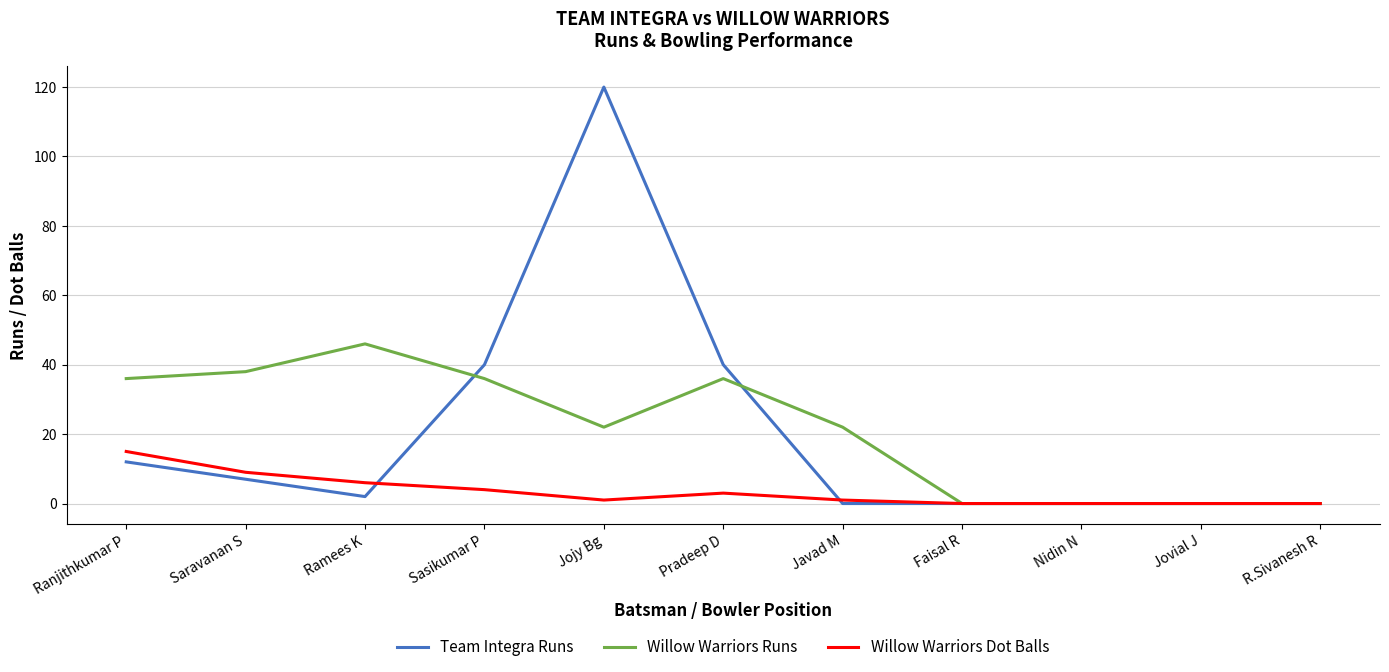

Is the value of Team Integra Runs at Sasikumar P greater than the value of Willow Warriors Runs at Sasikumar P?

Yes